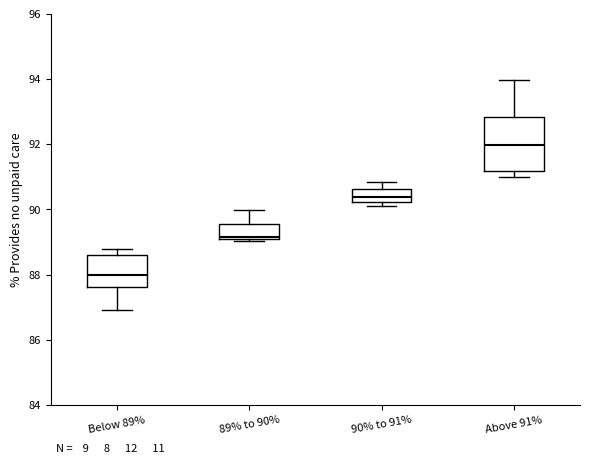

Comparing the boxes themselves (not the whiskers), which one is the tallest?

Above 91%